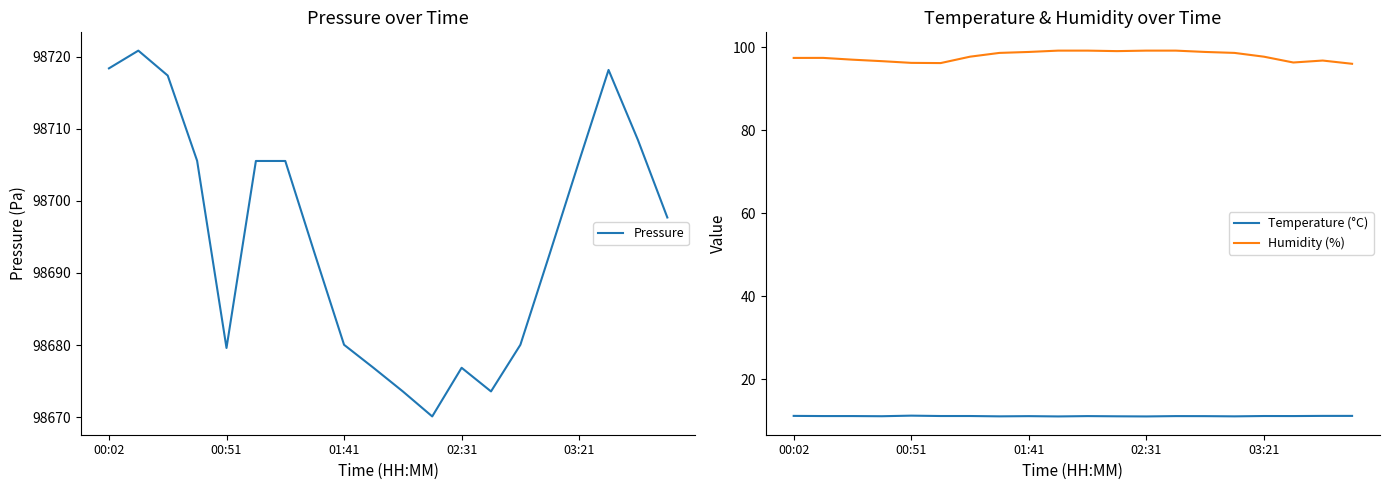

How many categories are shown in the chart?

20